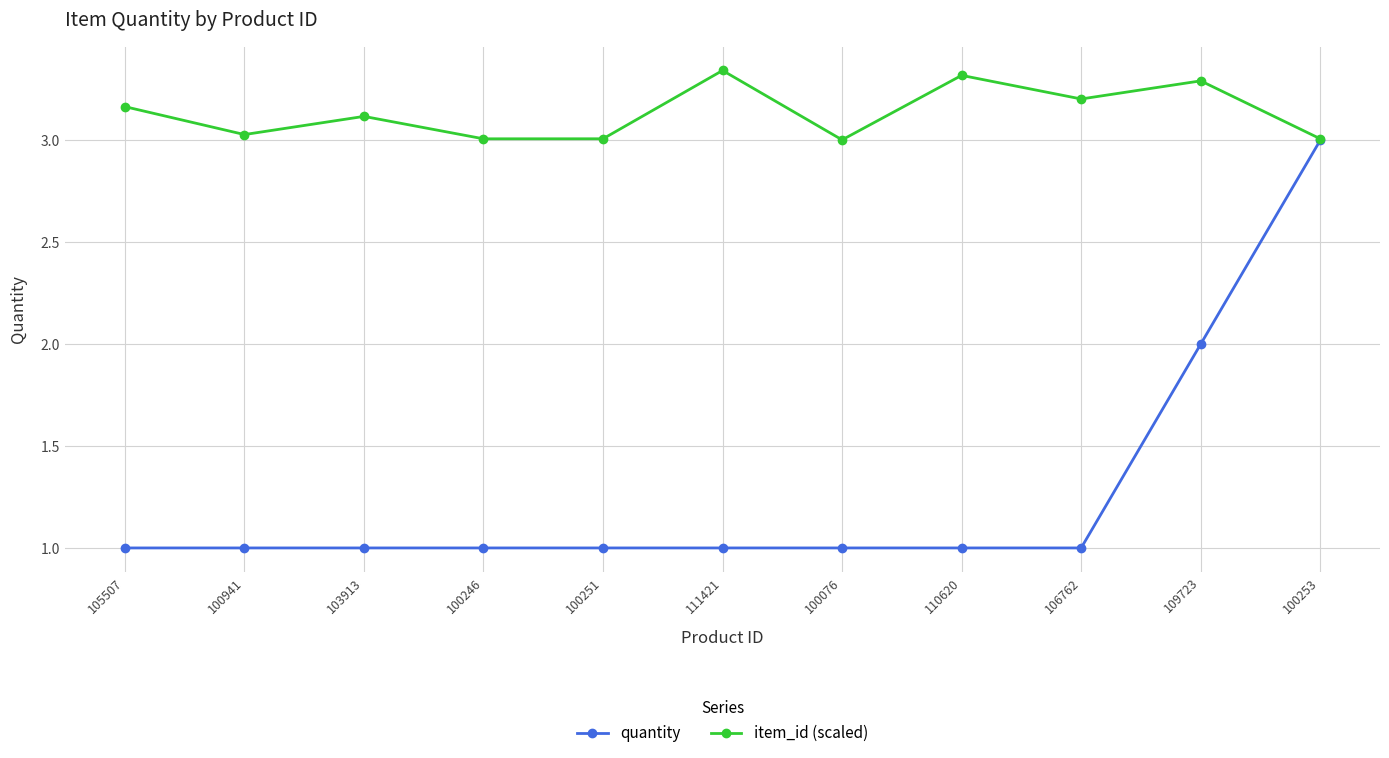

Which series changed the most between 100251 and 100253?

quantity